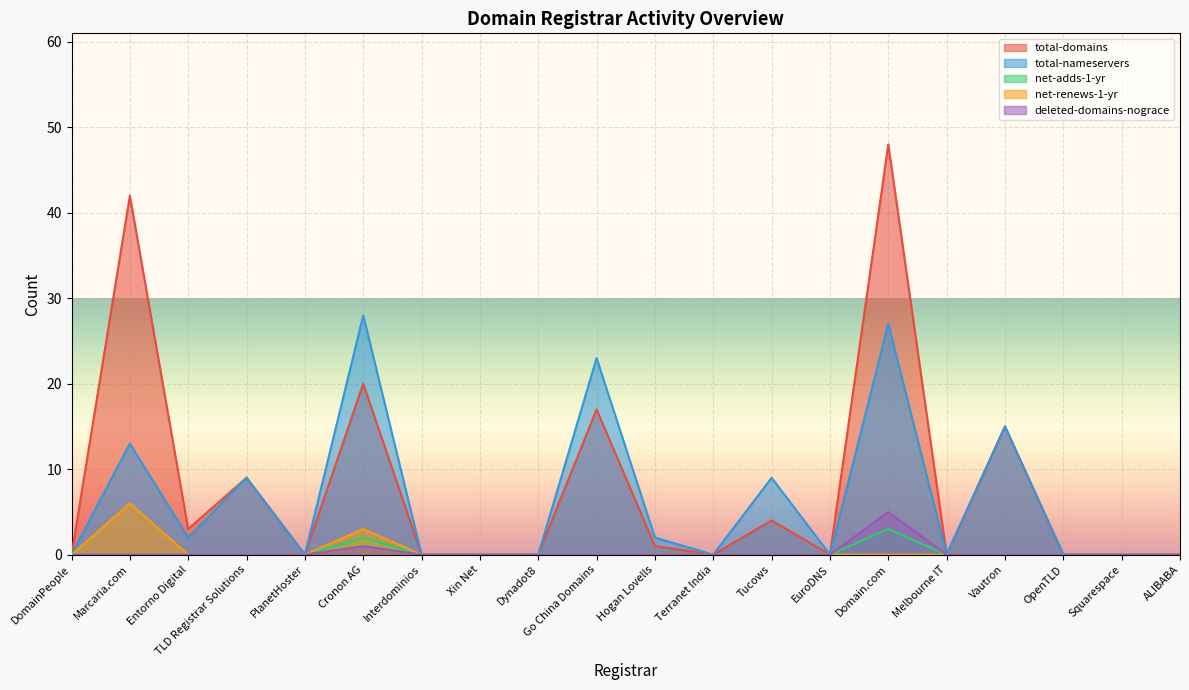

How many distinct data groups are displayed?

5